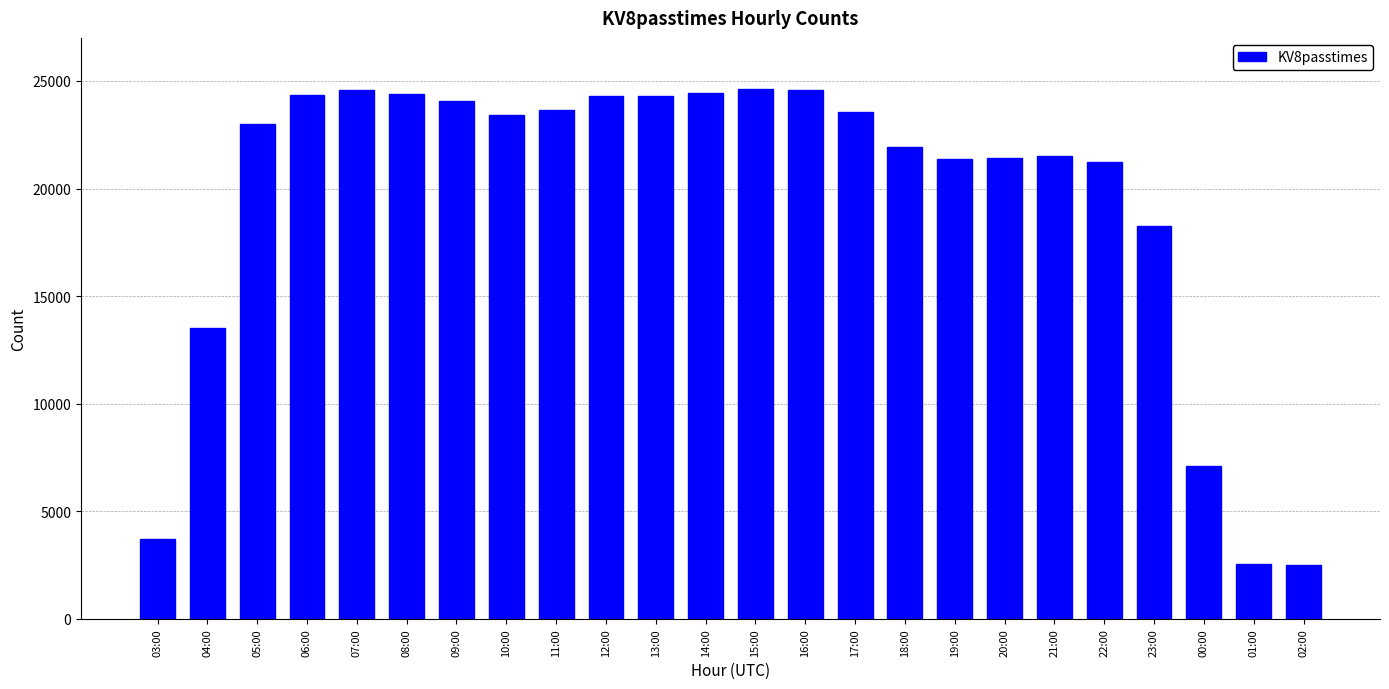

How many data points does each series have?

24